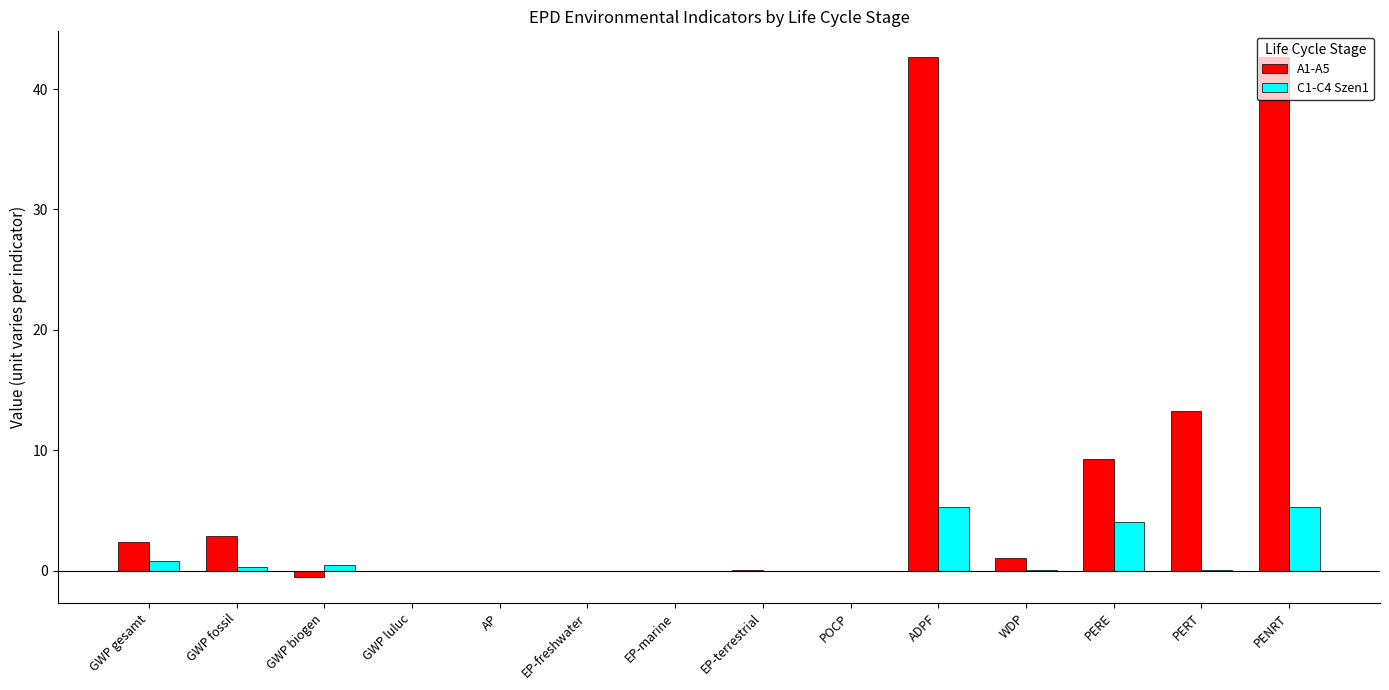

What is the maximum value for C1-C4 Szen1?

5.3